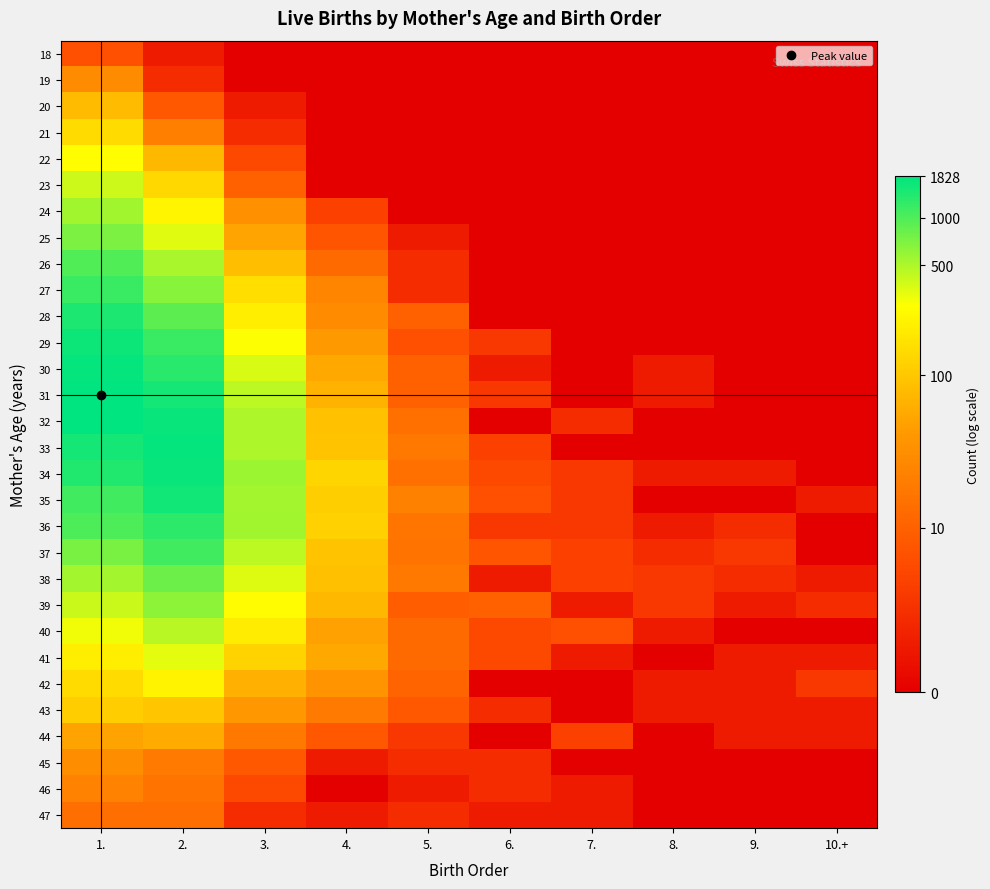

What is the total value across all series at 7.?

14.8